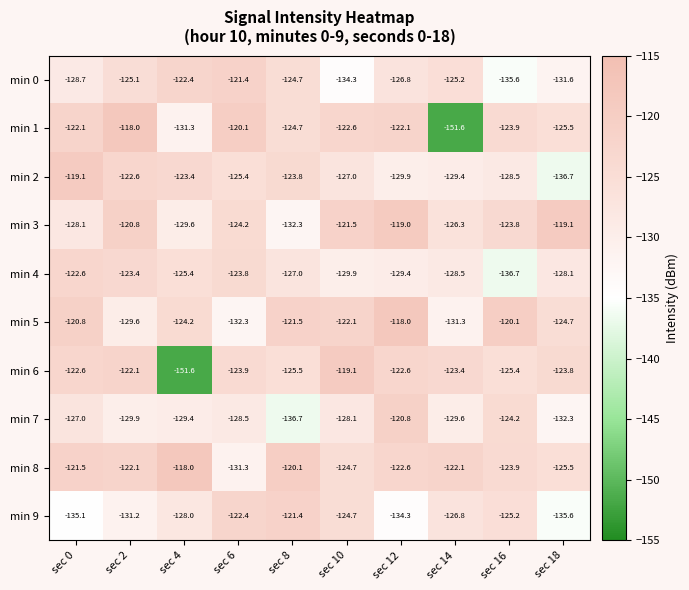

Which series has the largest range (max minus min)?

min 1